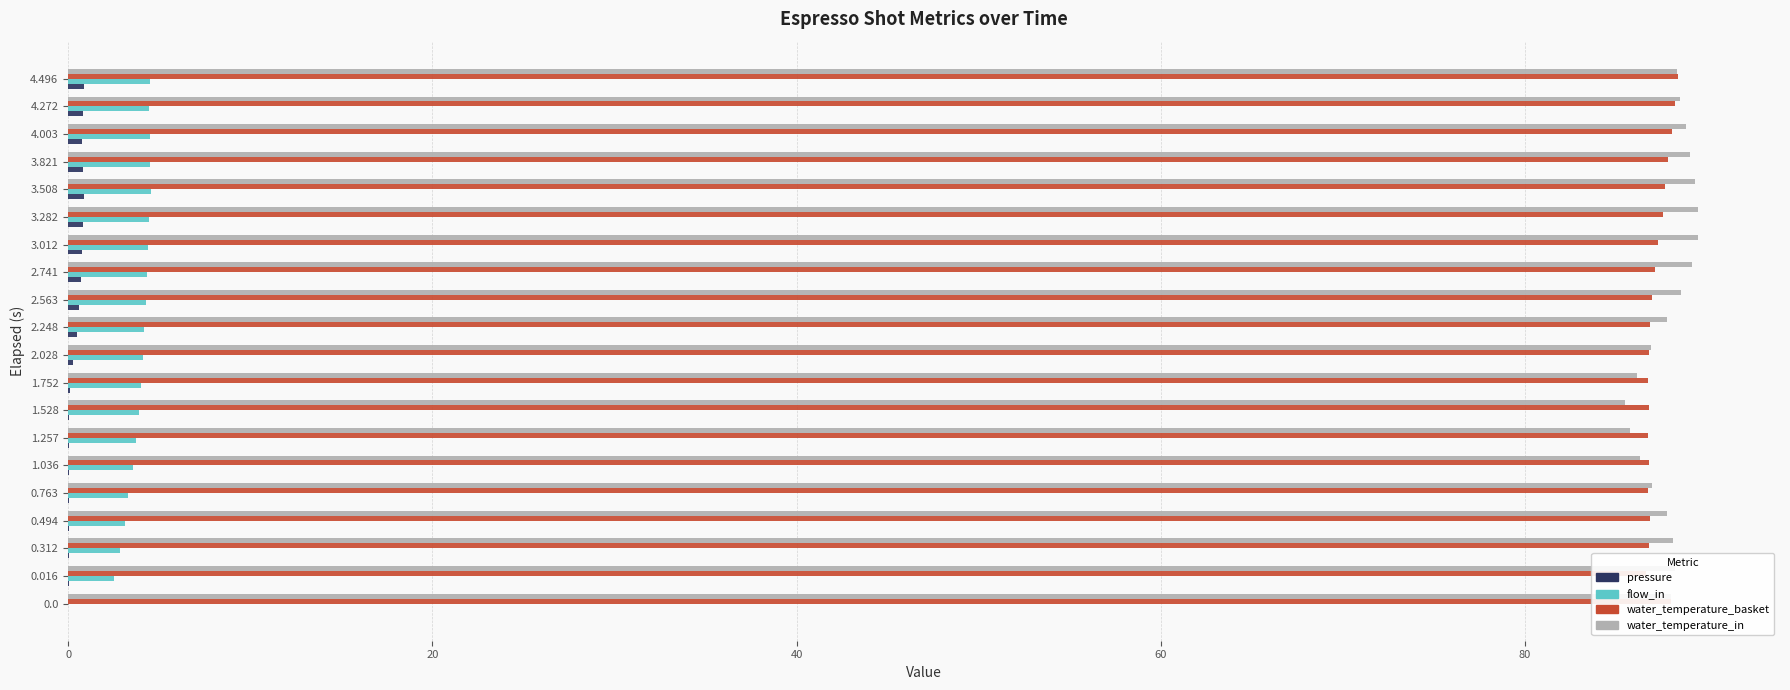

What is the difference between the maximum and minimum values in the water_temperature_basket series?

1.8